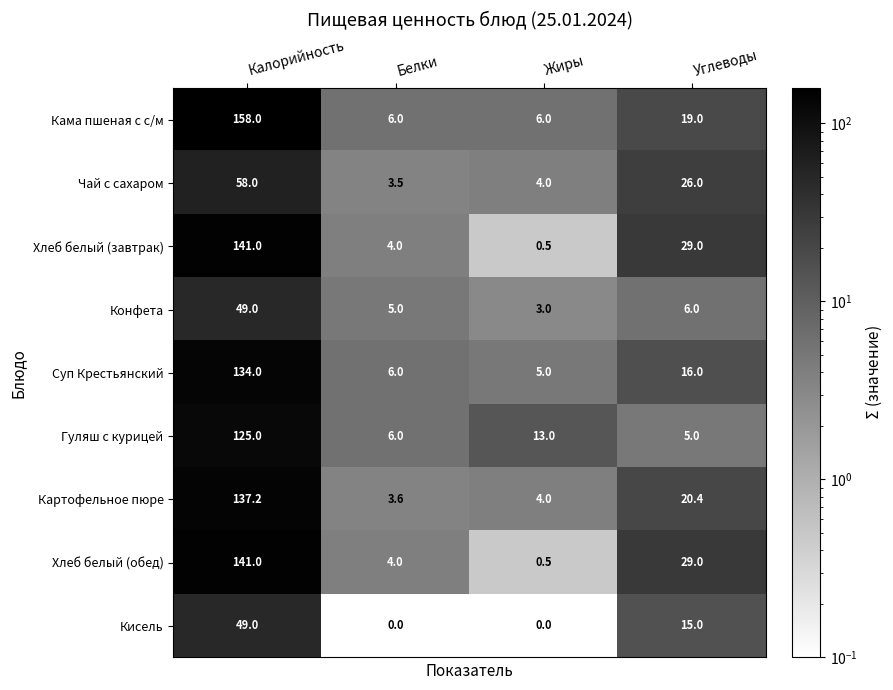

What is the average value of the Кисель series?

16.0